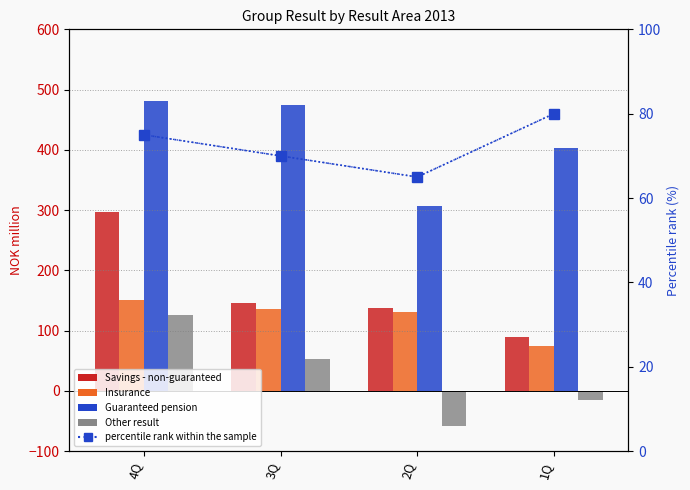

What are all the series names shown in the legend?

Savings - non-guaranteed, Insurance, Guaranteed pension, Other result, percentile rank within the sample